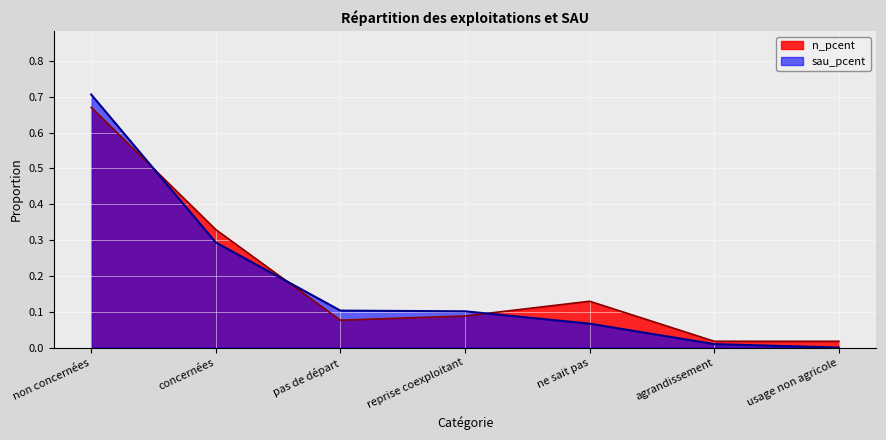

At how many categories does at least one series exceed 0?

7